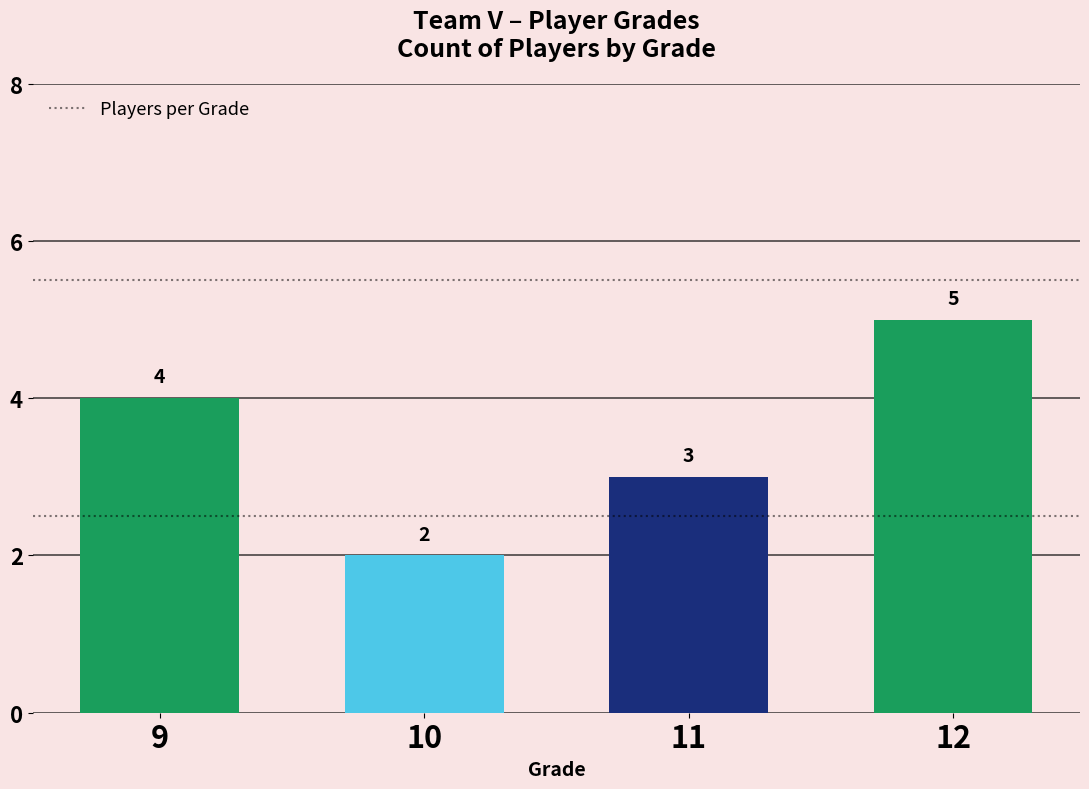

True or false: the data shows 1 at 9.

False